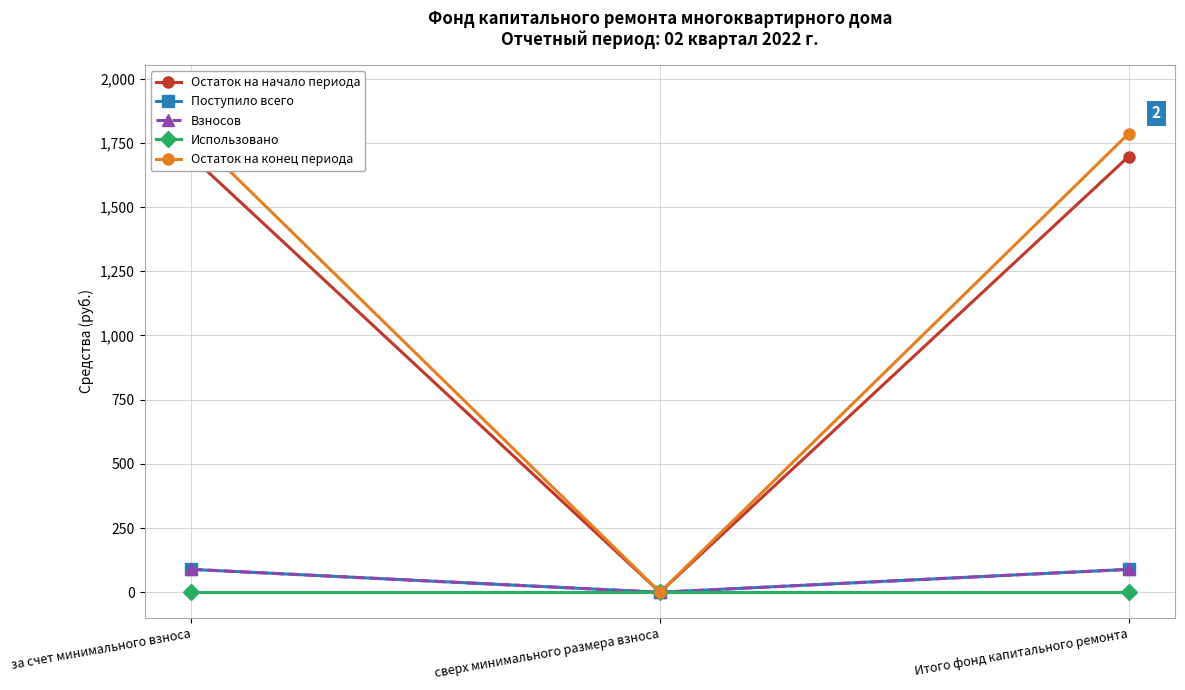

Reading right to left, transcribe all the data shown in this chart.

Остаток на начало периода: 1696.4	0.0	1696.4
Поступило всего: 89.2	0.0	89.2
Взносов: 89.2	0.0	89.2
Использовано: 0.0	0.0	0.0
Остаток на конец периода: 1785.6	0.0	1785.6